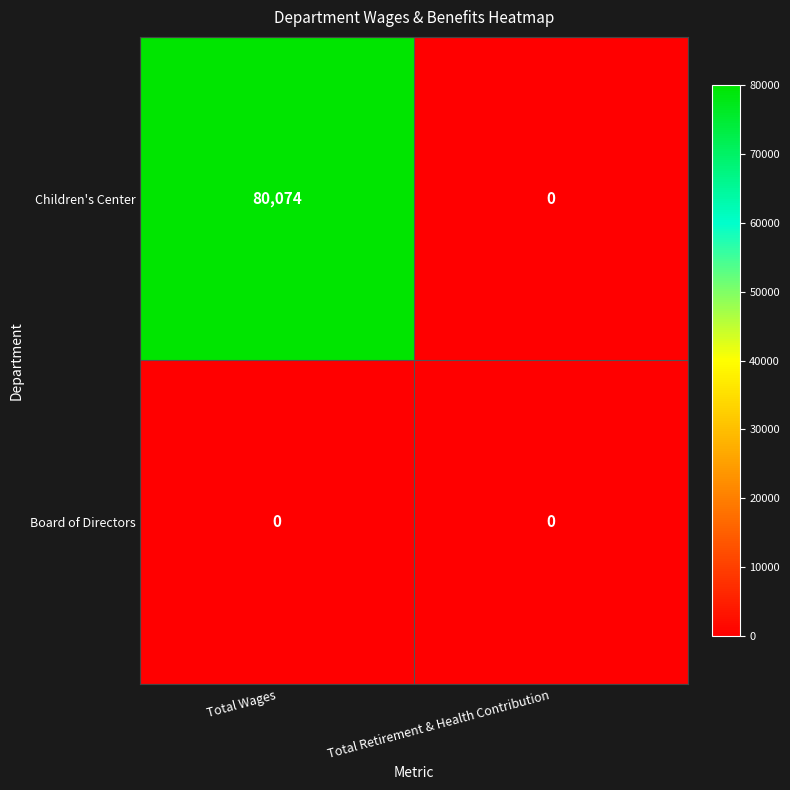

What is the difference between the highest and lowest values at Total Wages?

80074